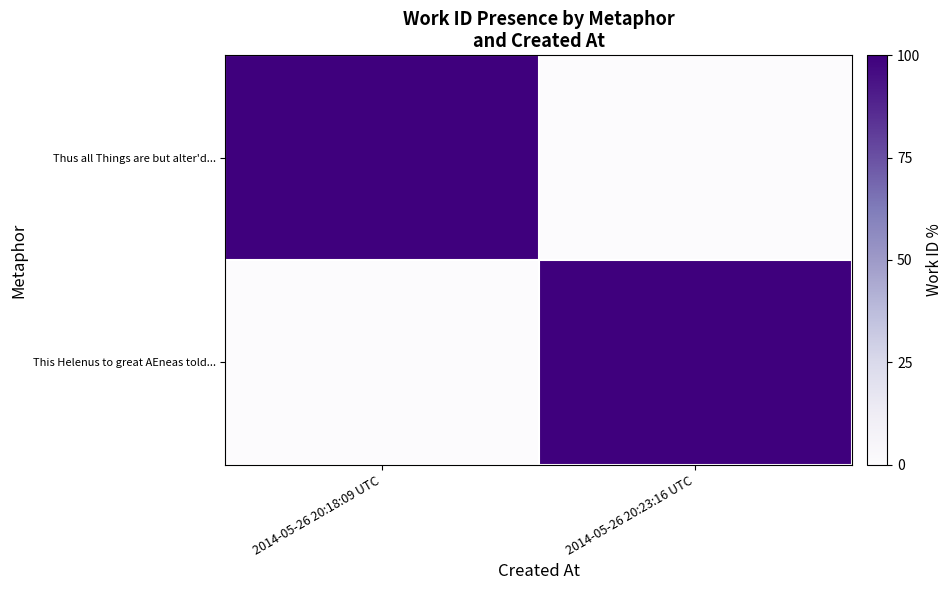

What is the greatest value displayed?

100